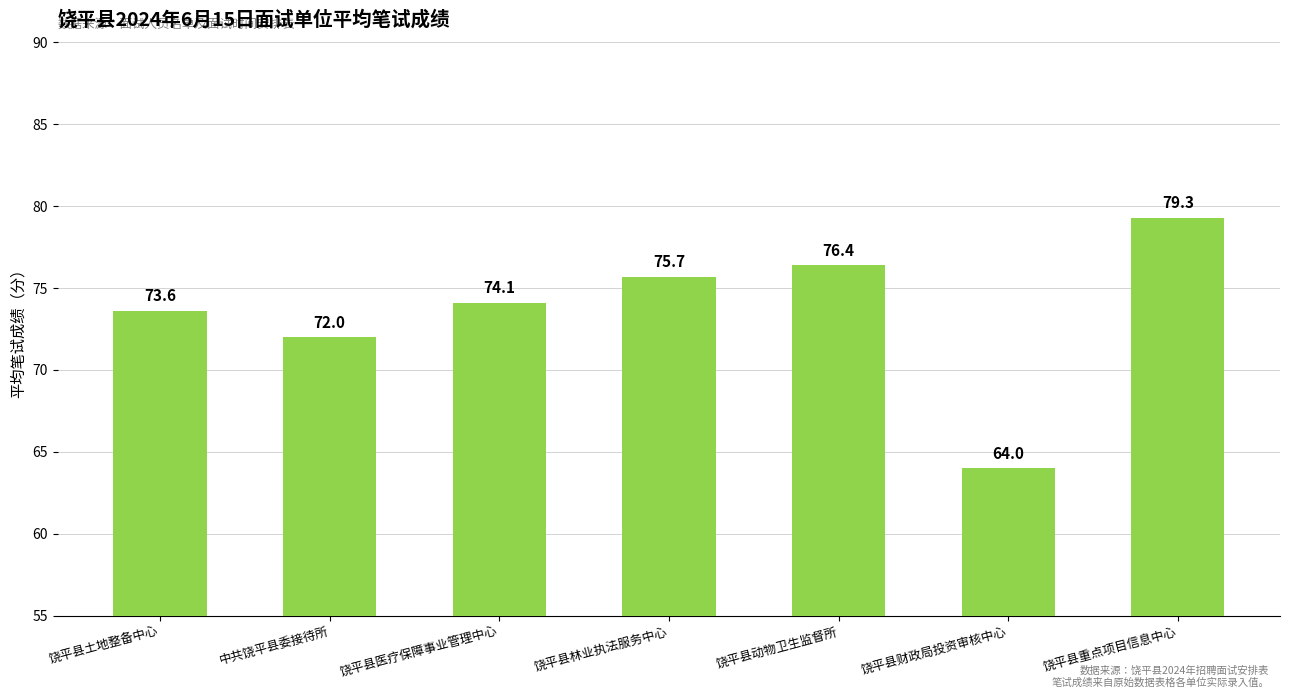

The value at 饶平县动物卫生监督所 is 49.2. True or false?

False